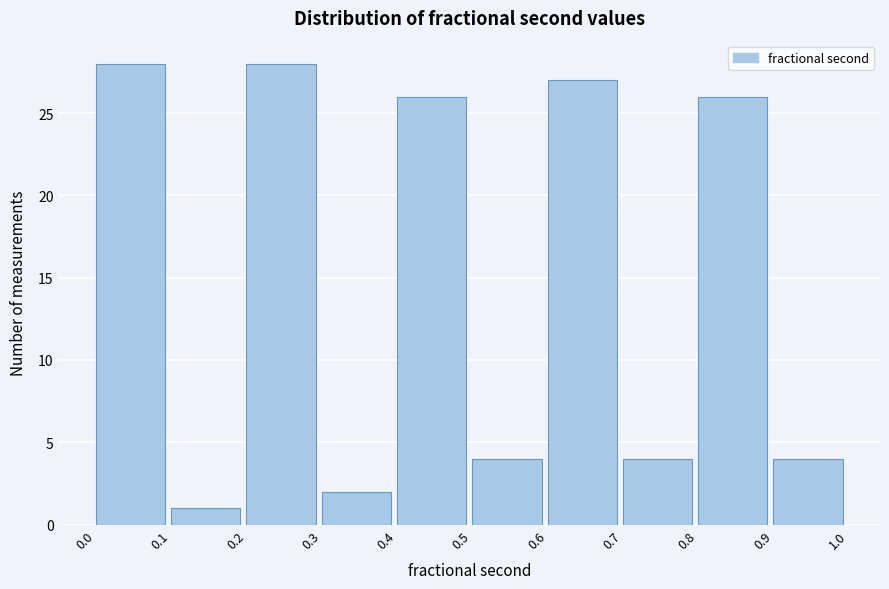

Reading left to right, what are all the values shown in this chart?

28	1	28	2	26	4	27	4	26	4